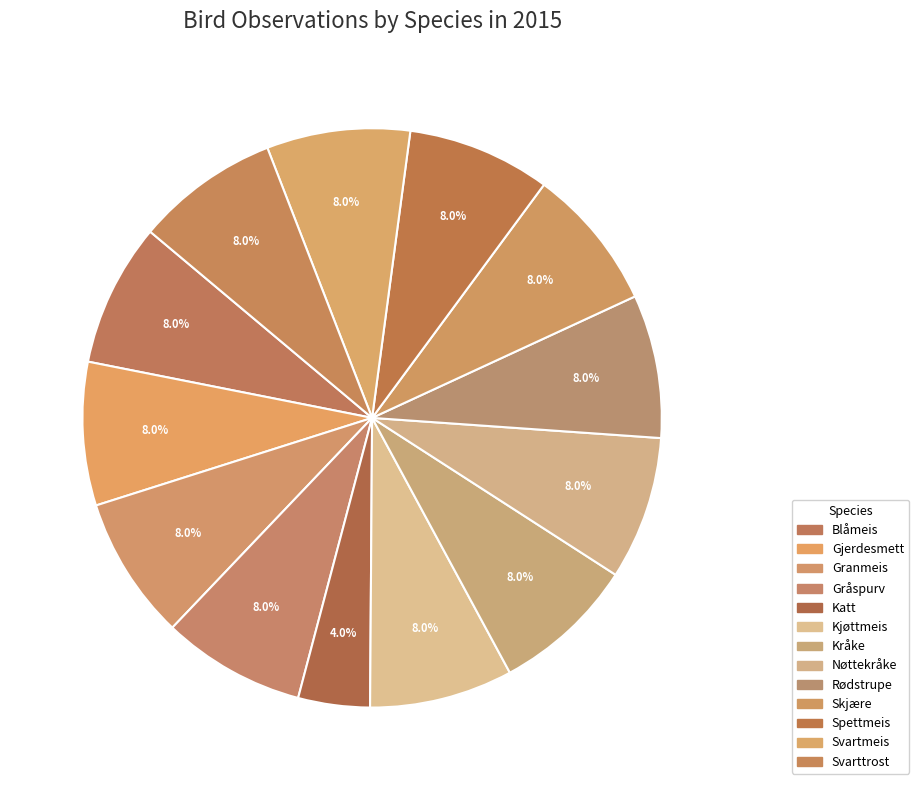

Is there any slice that represents more than half of the pie?

No